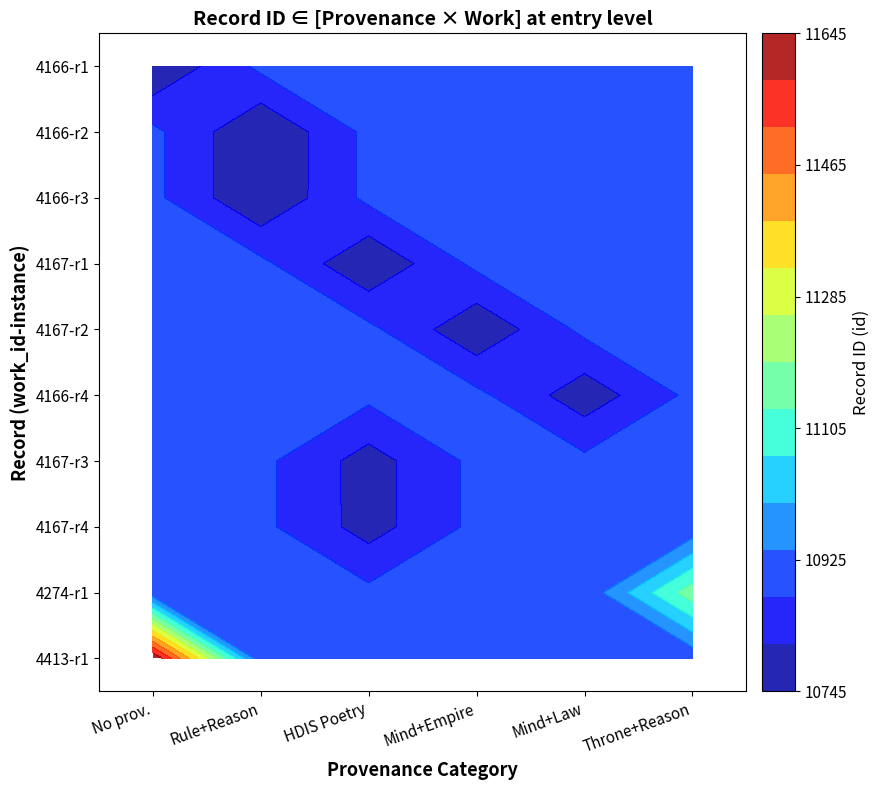

Count the number of data series in this chart.

10